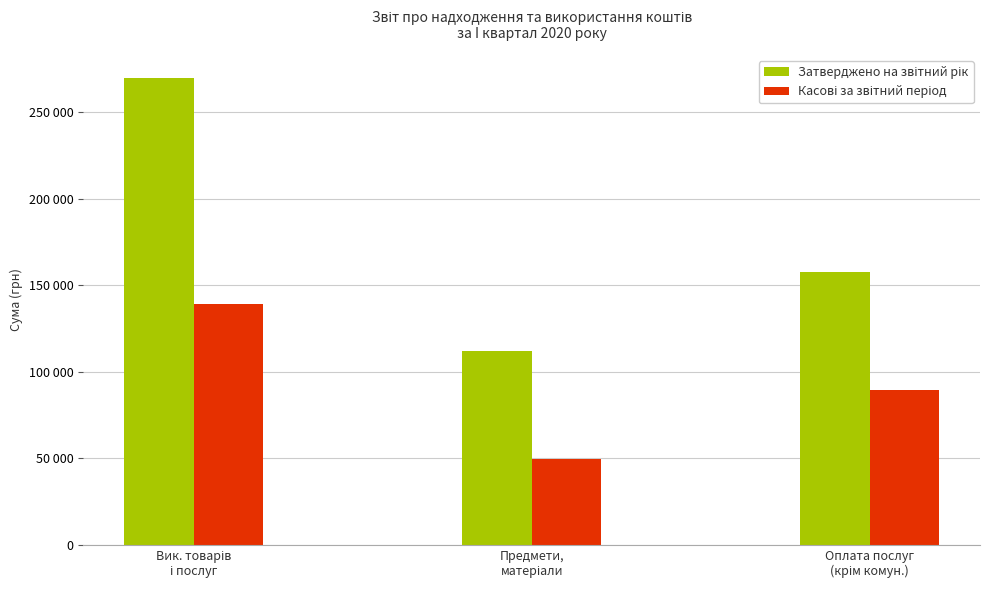

What is the spread (max minus min) of values at Вик. товарів
і послуг?

130546